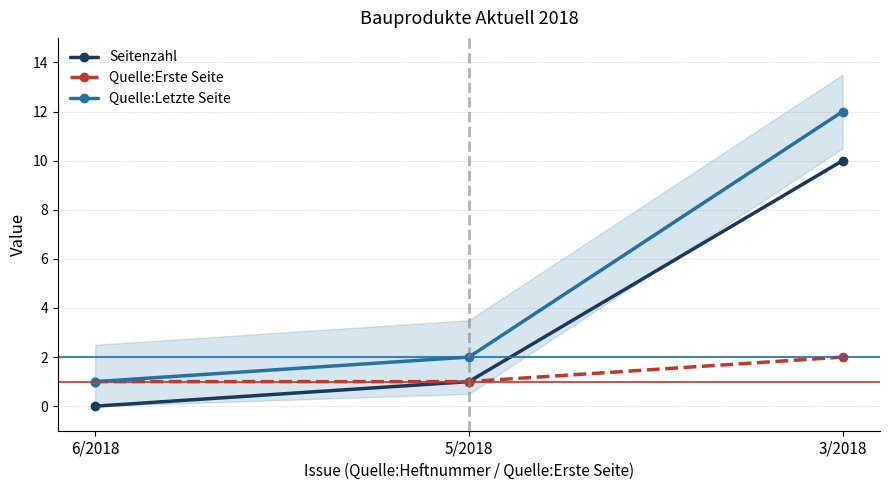

Is the value of Quelle:Erste Seite at 5/2018 greater than the value of Quelle:Letzte Seite at 6/2018?

No